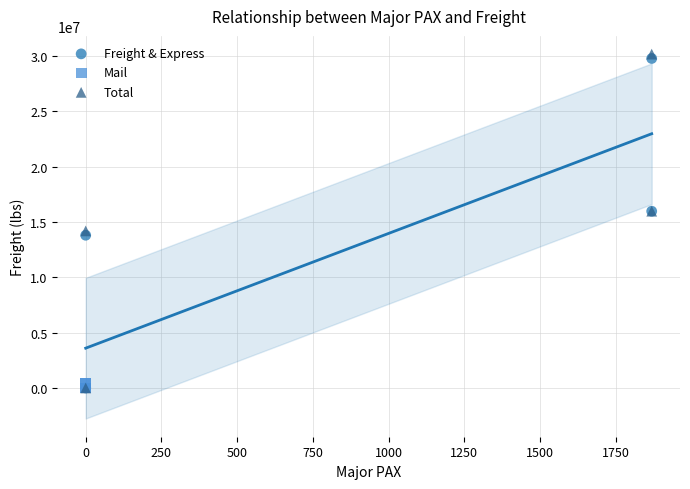

Which series reaches the maximum Y coordinate?

Total